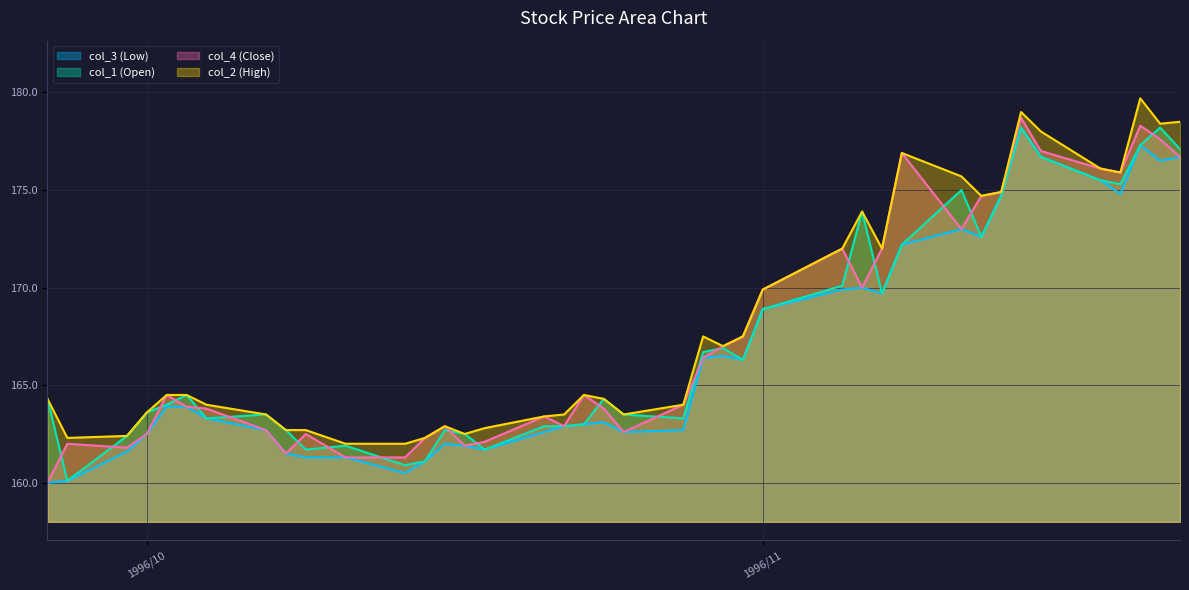

How many data points in col_4 (Close) are less than 164?

19